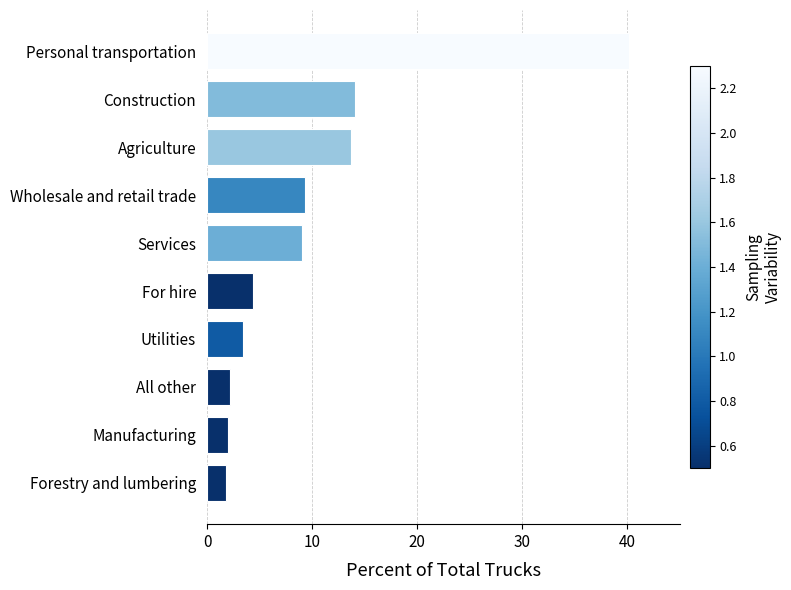

Read the value at Forestry and lumbering.

1.8